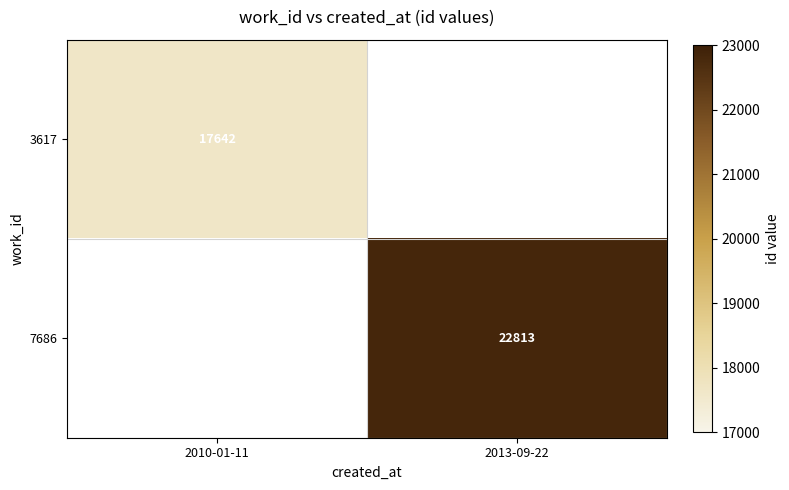

The 7686 series shows 22813 at 2013-09-22. True or false?

True